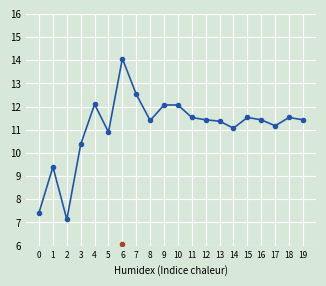

True or false: P2 and P1 intersect in this chart.

False